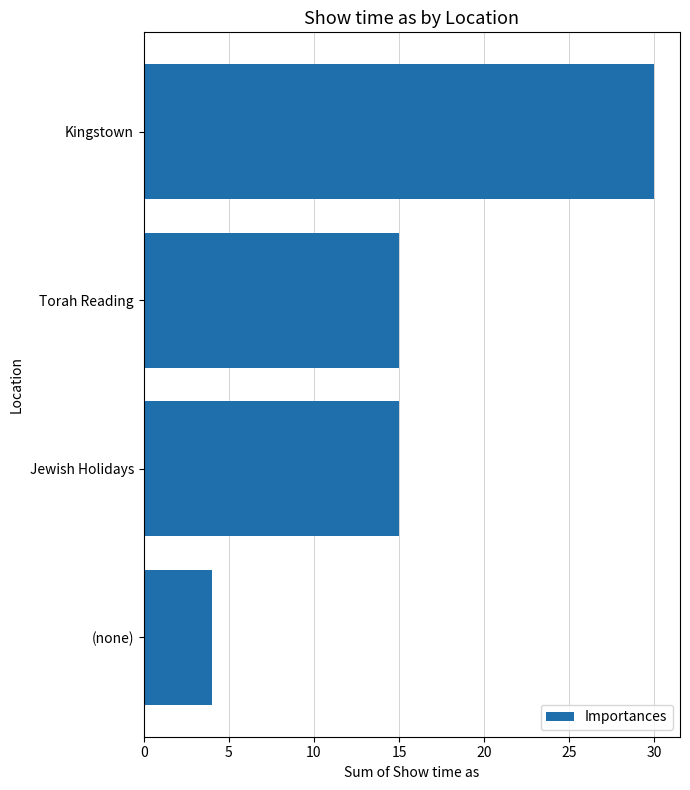

What is the difference between the maximum and minimum values?

26